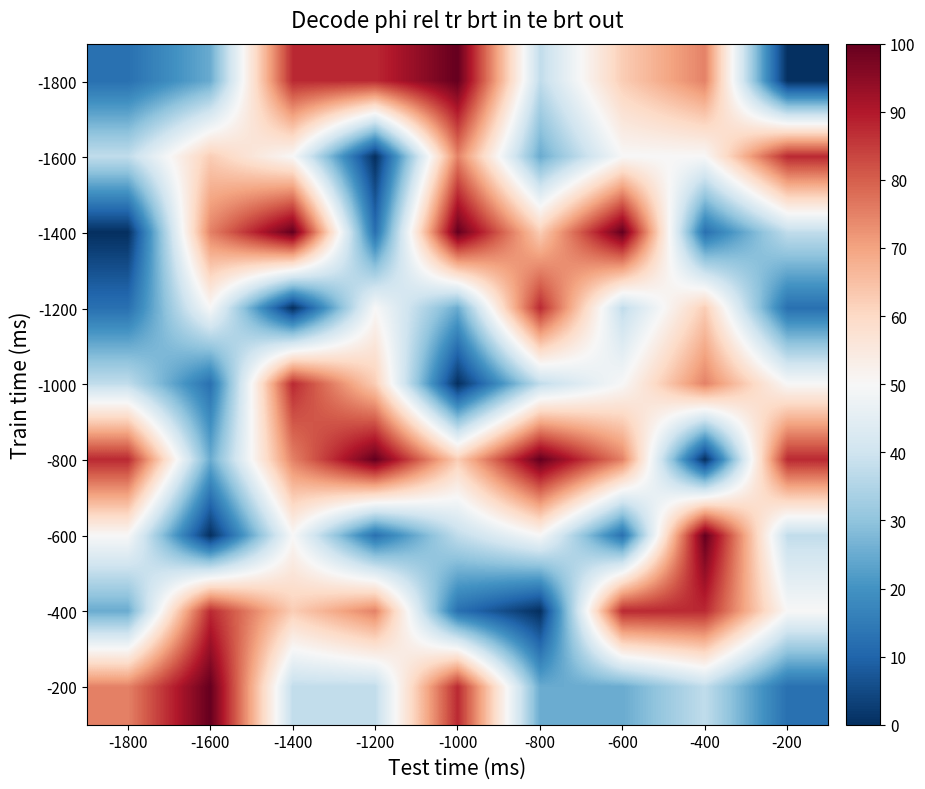

At which category is the sum across all series the highest?

-1400